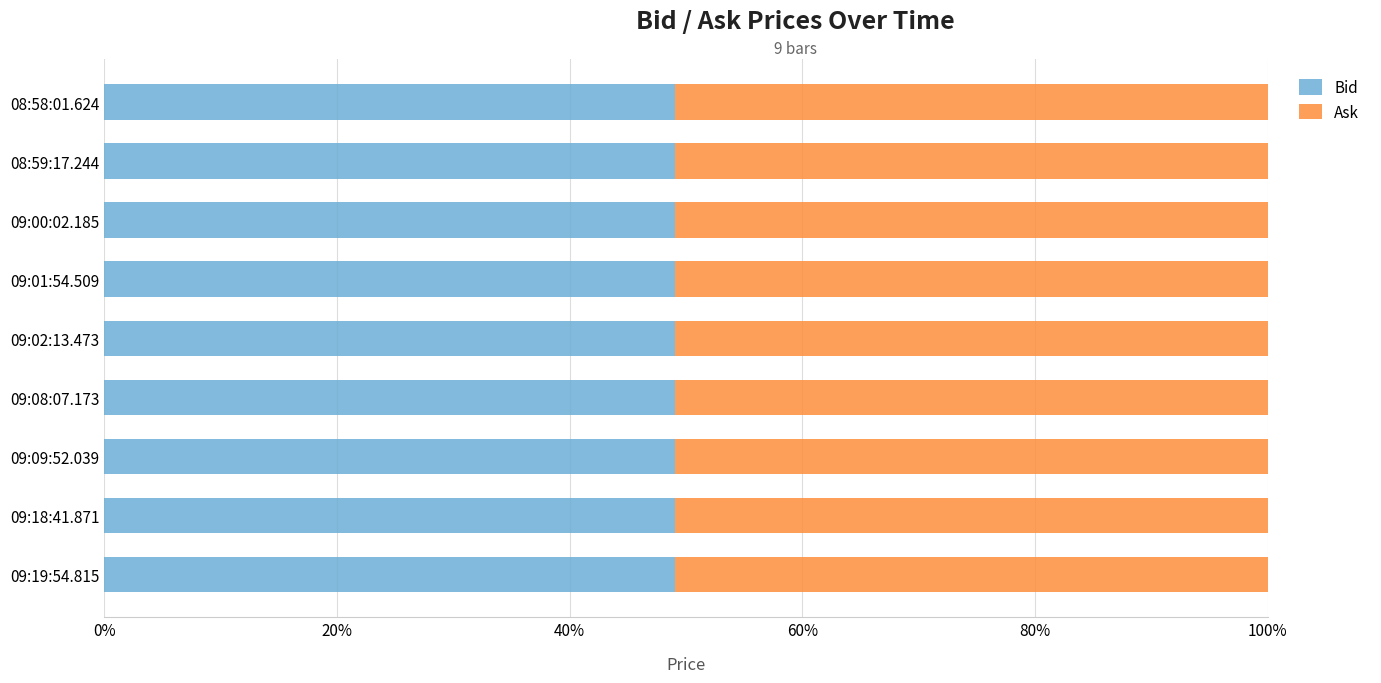

What is the lowest value of the Bid series?

49.1